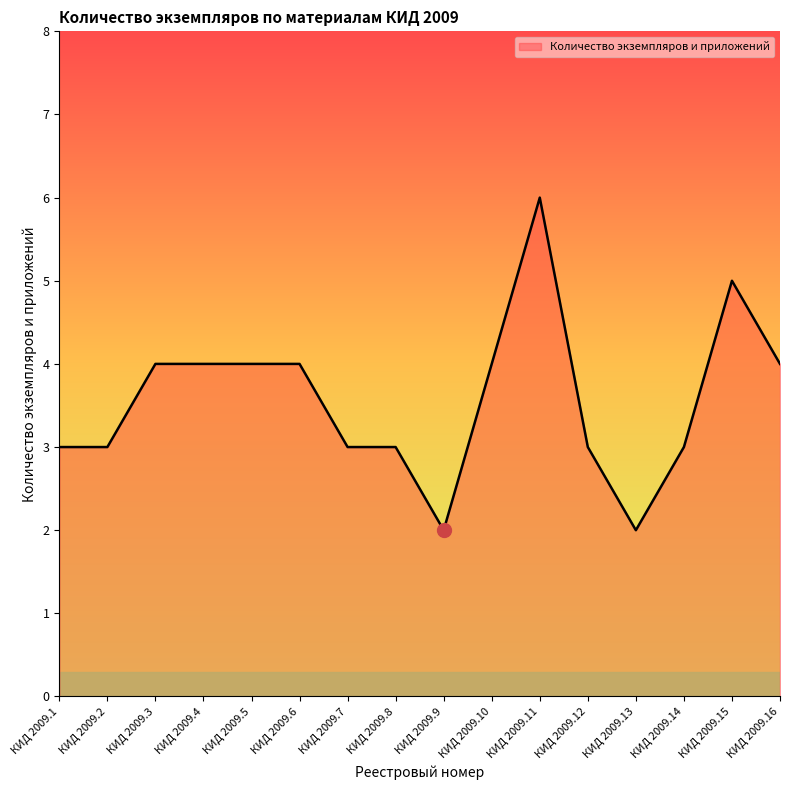

What is the difference between the maximum and minimum values?

4